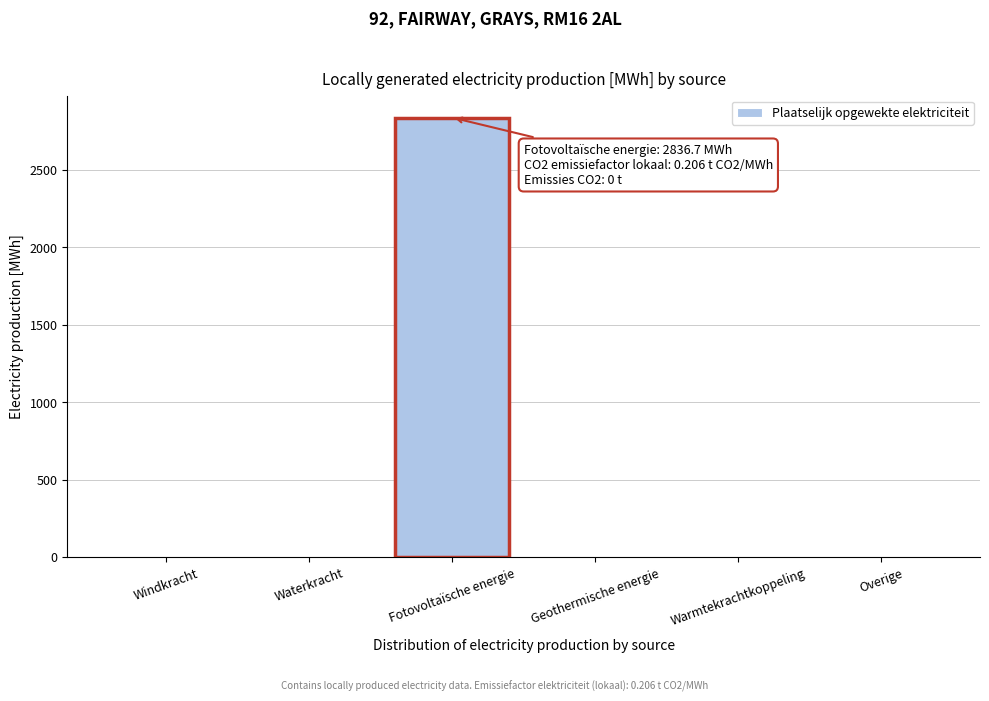

Reading left to right, what are all the values shown in this chart?

Windkracht=0.0	Waterkracht=0.0	Fotovoltaïsche energie=2836.7	Geothermische energie=0.0	Warmtekrachtkoppeling=0.0	Overige=0.0